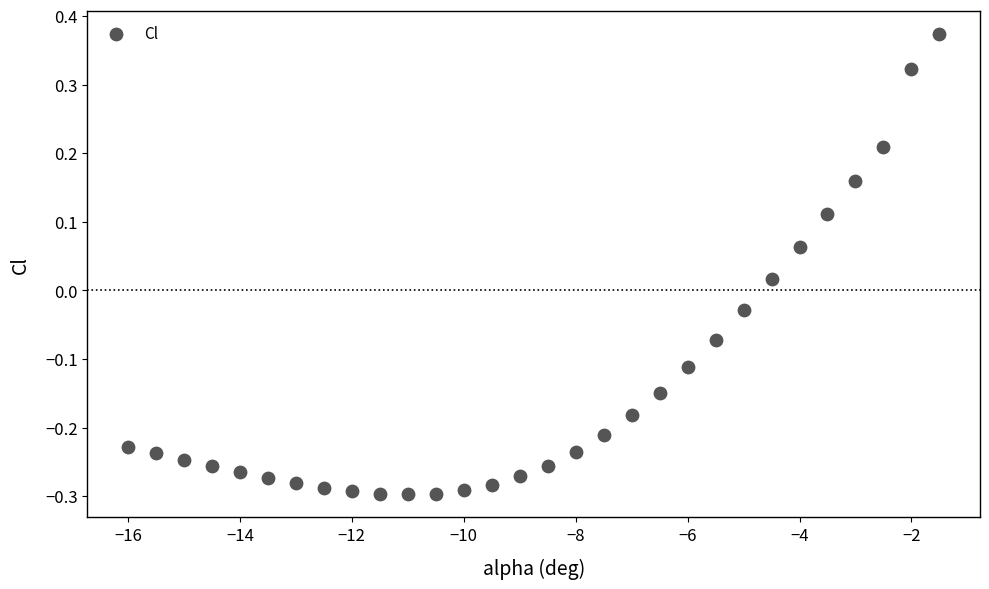

What is the range of X values (max minus min)?

14.5